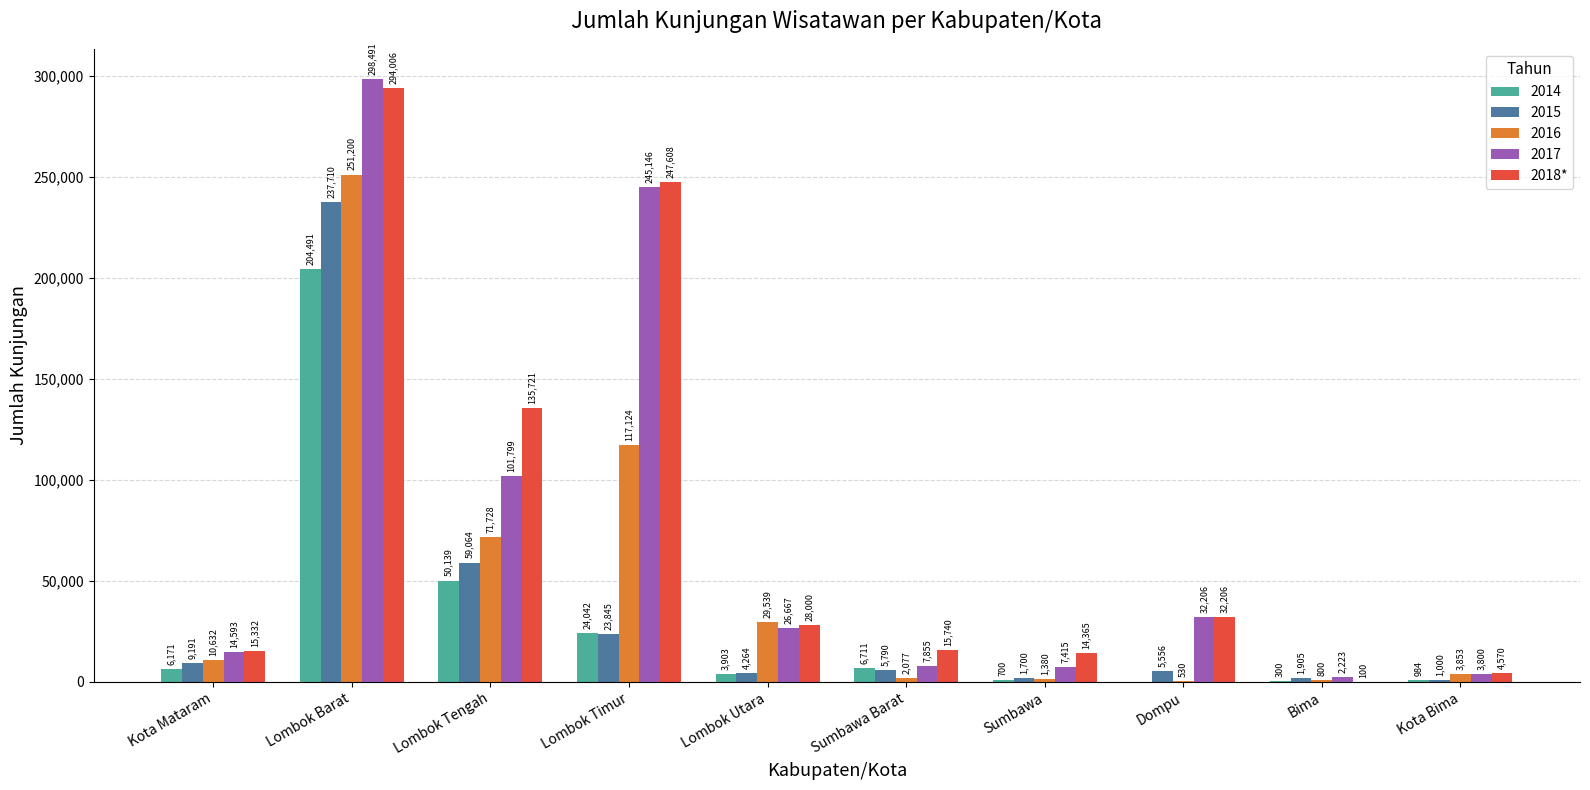

Count the number of categories in the chart.

10